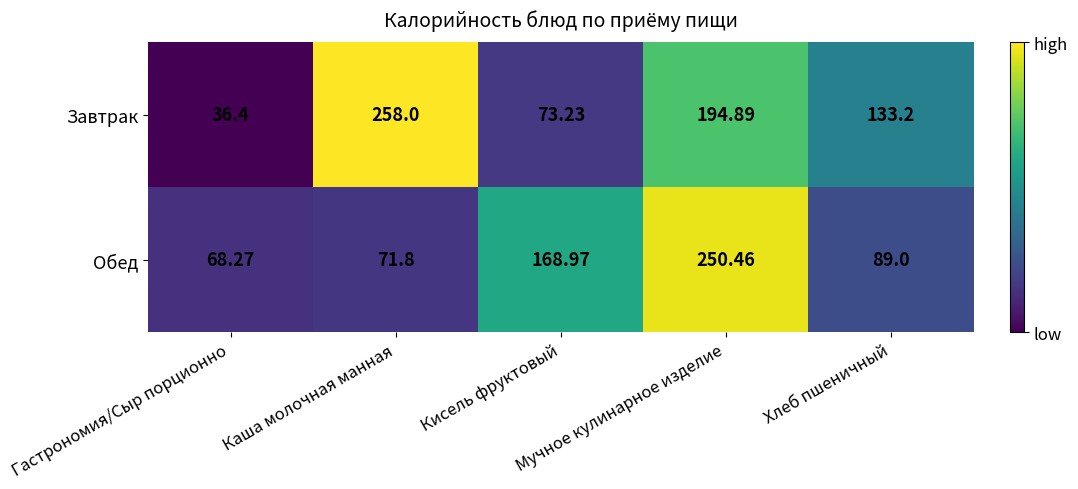

List the series in order of their peak value, highest first.

Завтрак, Обед